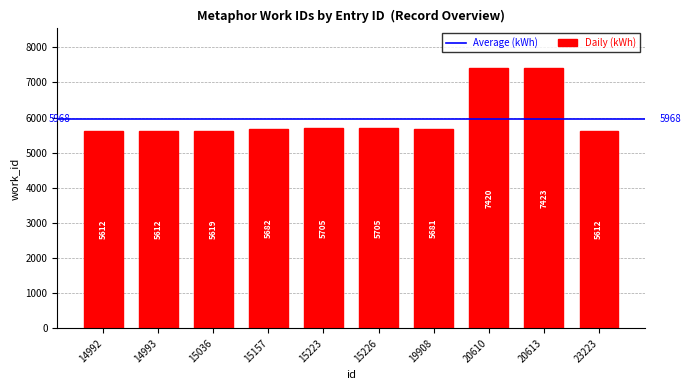

How many series are shown in this chart?

1